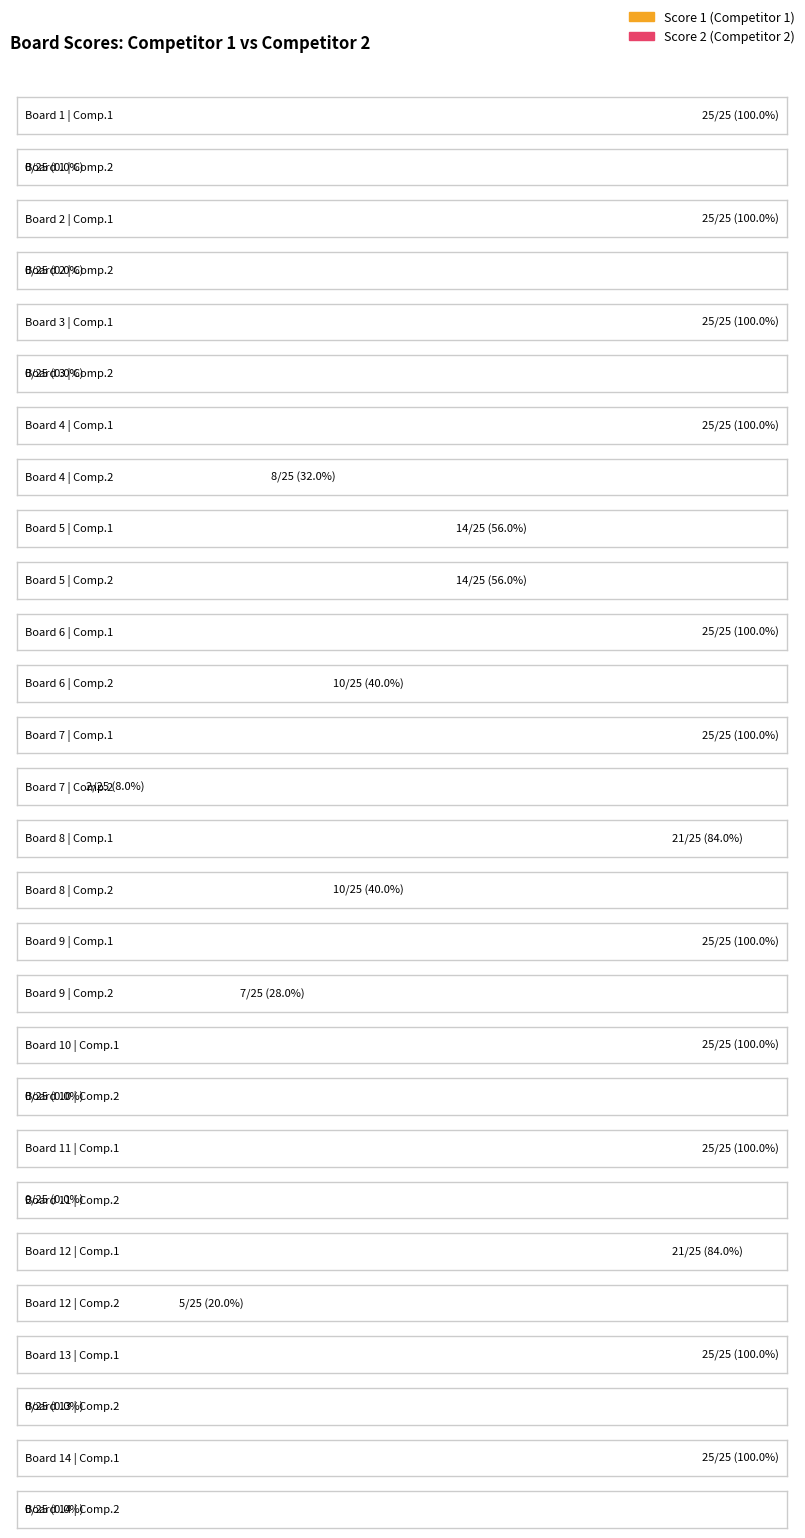

Which category has the lowest value across all series?

1